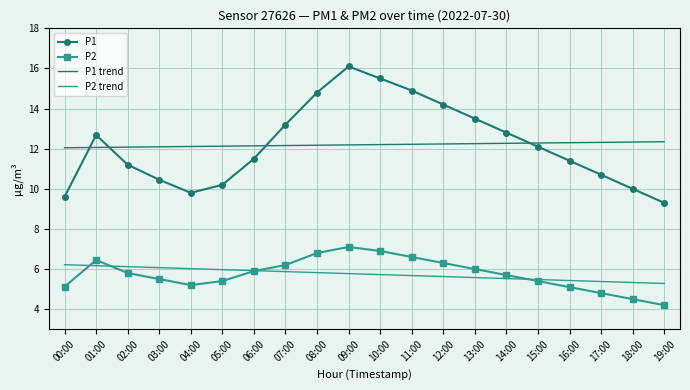

Is the value of P2 at 07:00 greater than the value of P1 at 12:00?

No